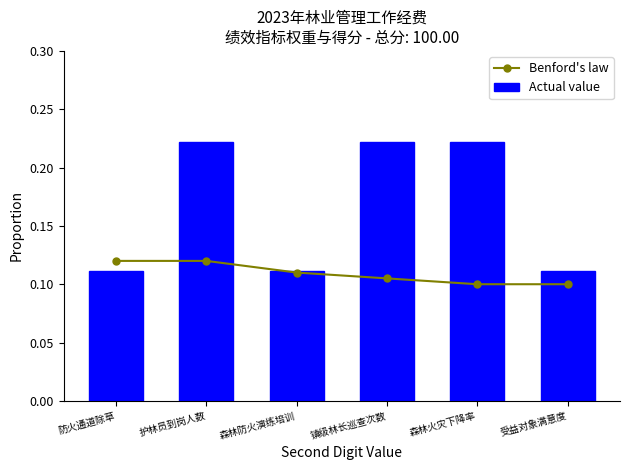

What is the sum of all Actual value values?

1.0